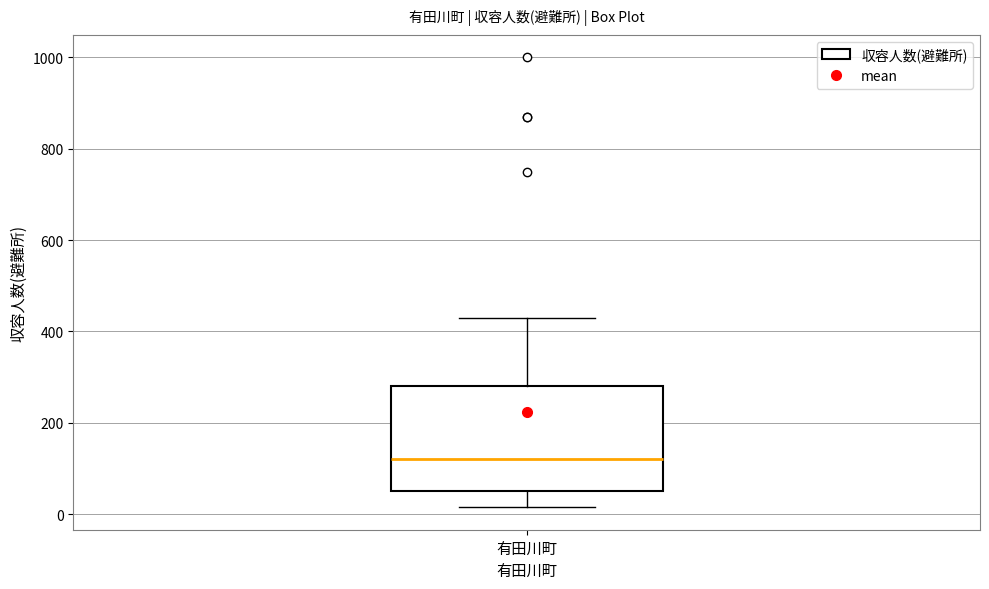

Transcribe this box plot: give where the median line is, the range the box spans, and where the two whiskers end, as read against the y-axis. The values are not printed on the chart, so give them approximately, as read against the axis.

median 120, box 60 to 280, whiskers 20 to 440